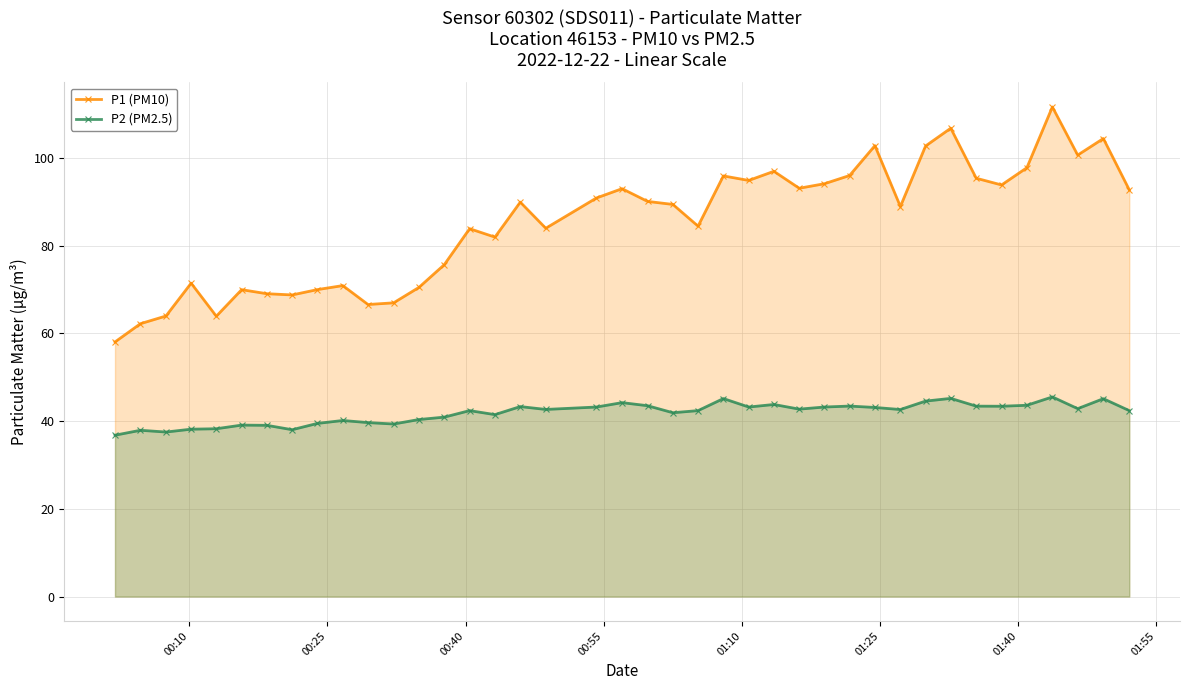

Which series has the largest total across all categories?

P1 (PM10)